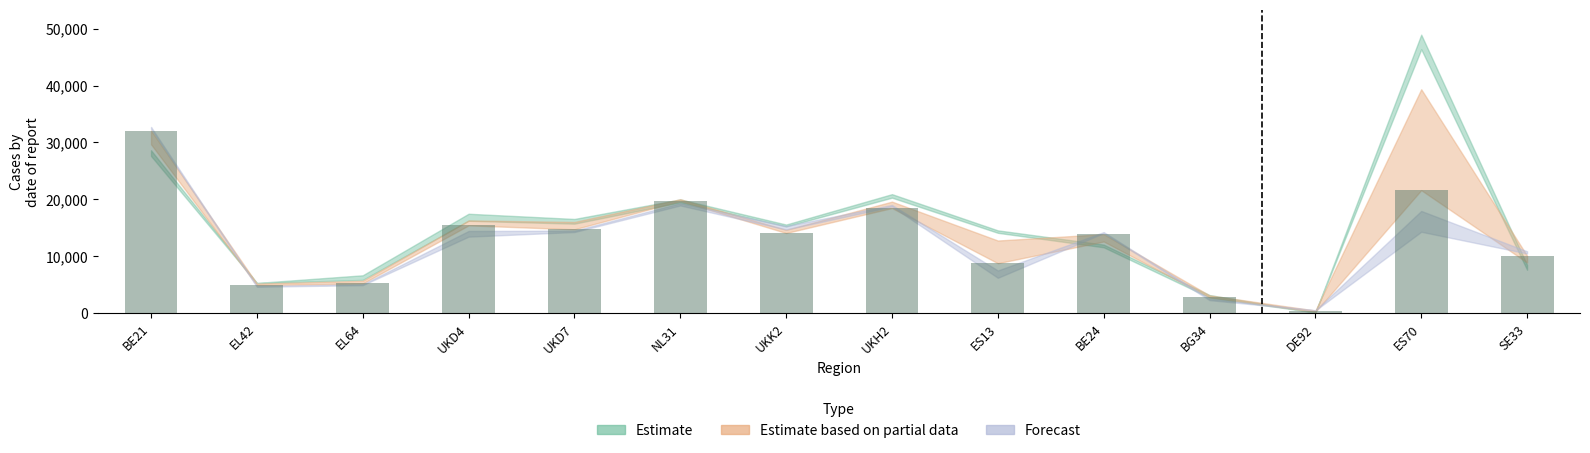

What is the maximum value for 2011?

32100